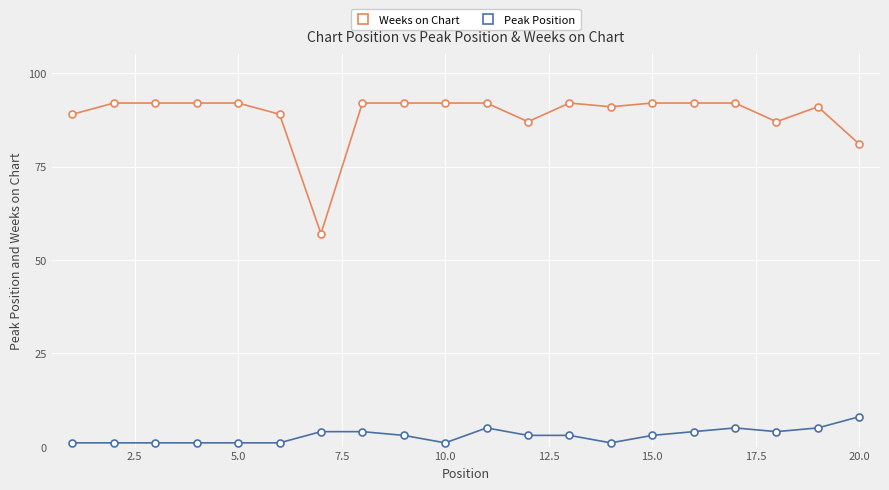

True or false: Peak Position and Weeks on Chart cross at least once.

False